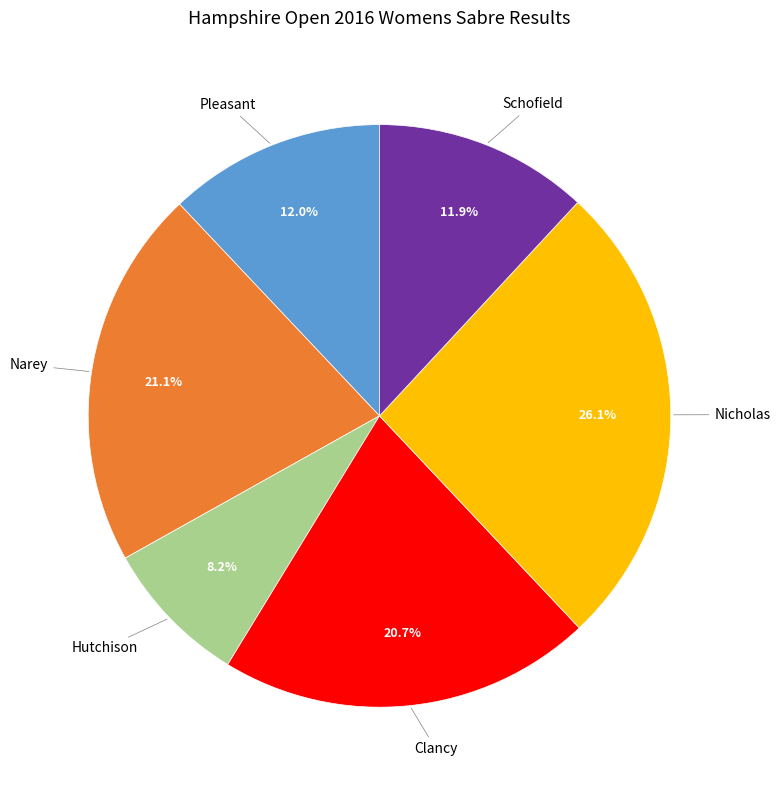

Which slice is the smallest?

Hutchison